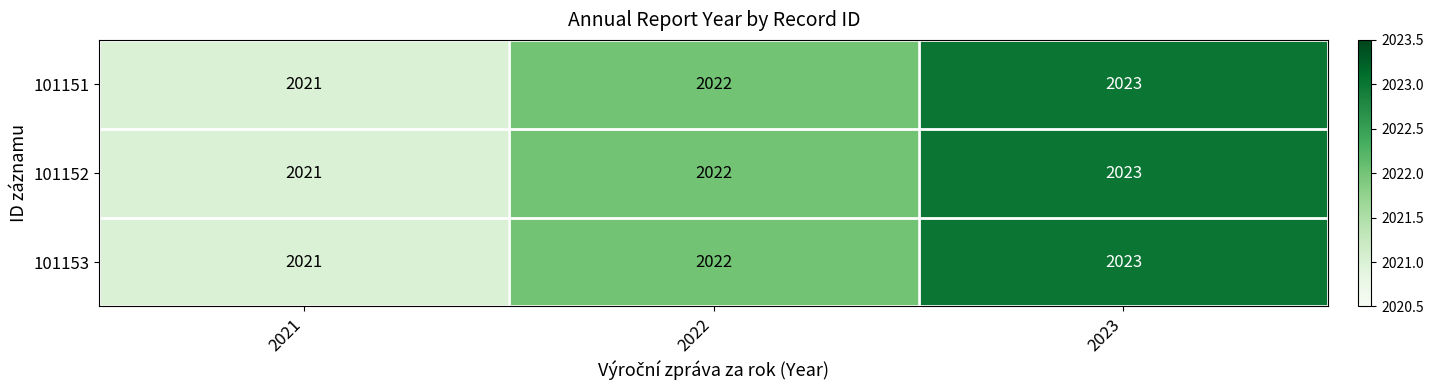

How many data points in 101153 are less than 2022?

1